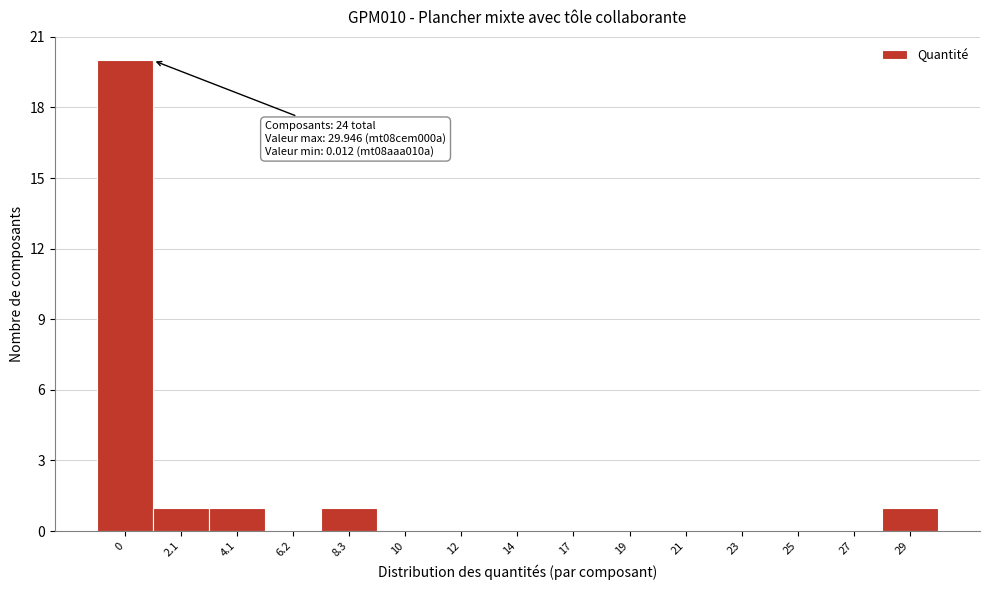

Reading left to right, extract all data points from this chart.

0=20	2.1=1	4.1=1	6.2=0	8.3=1	10=0	12=0	14=0	17=0	19=0	21=0	23=0	25=0	27=0	29=1